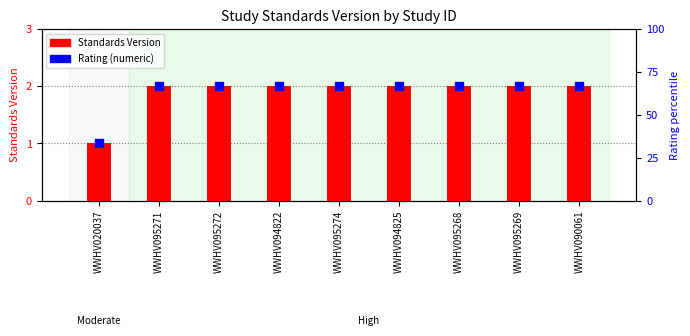

Which series has the widest spread of Y values?

Standards Version